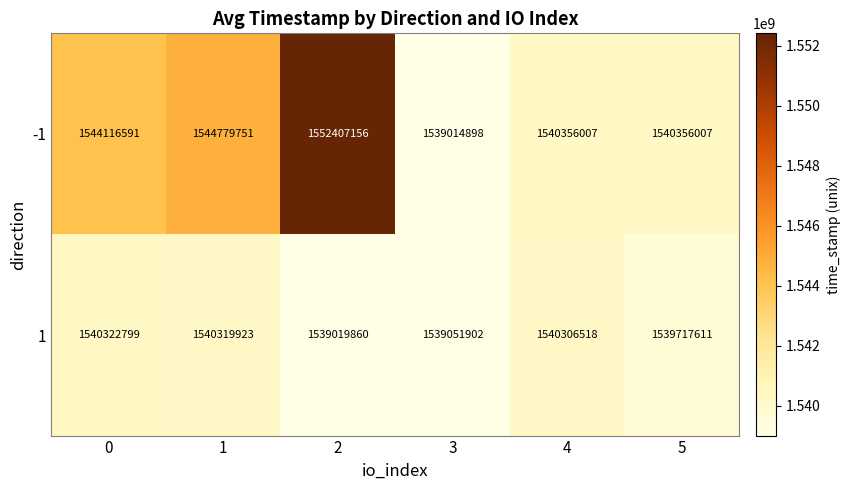

The 1 series shows 508405221 at 3. True or false?

False